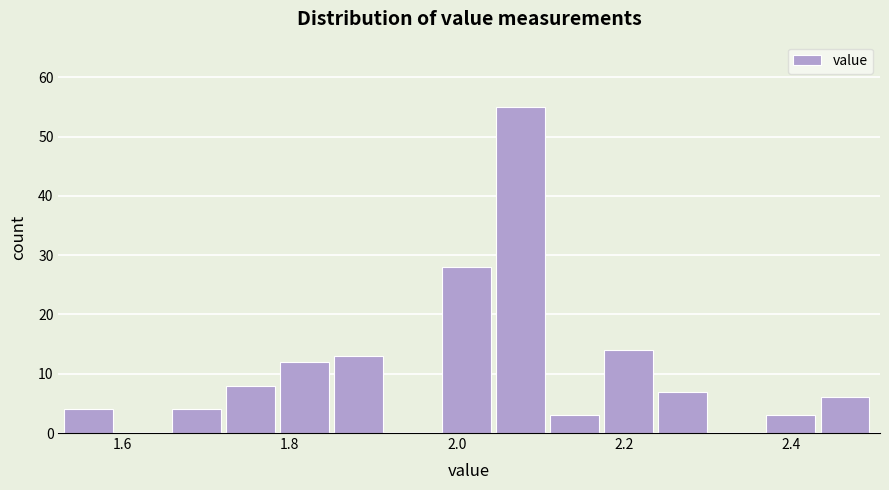

Read against the x-axis, roughly where is the centre of the tallest bar?

2.08